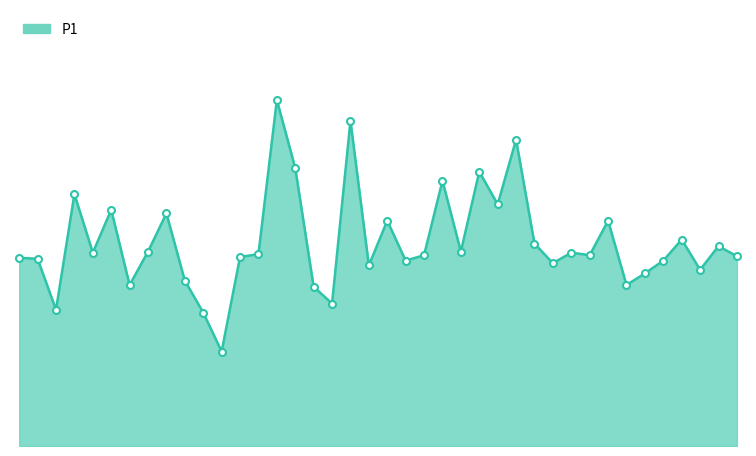

Does the chart have visible grid lines?

No